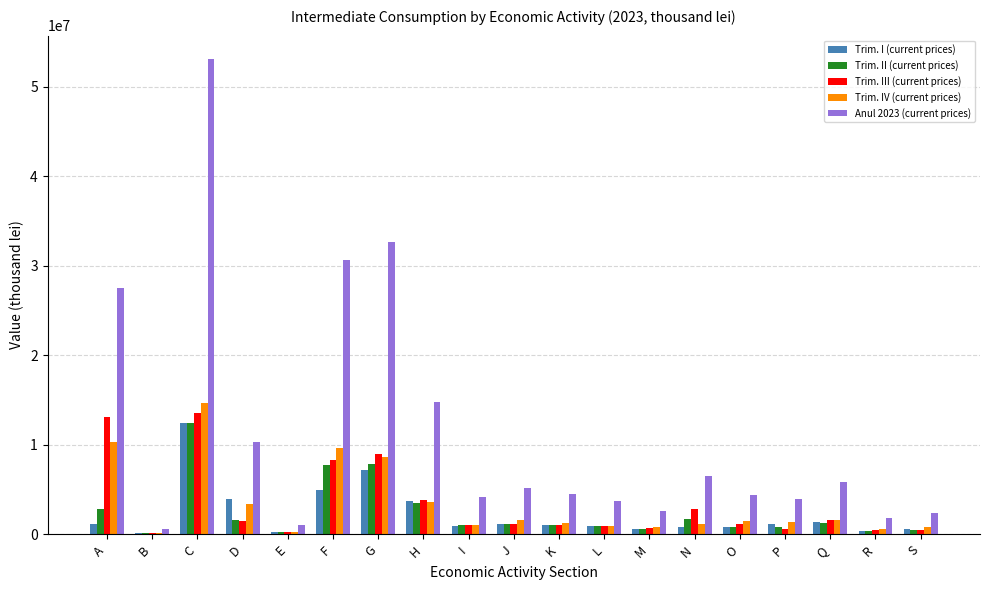

Is the value of Anul 2023 (current prices) at Q greater than the value of Trim. I (current prices) at I?

Yes